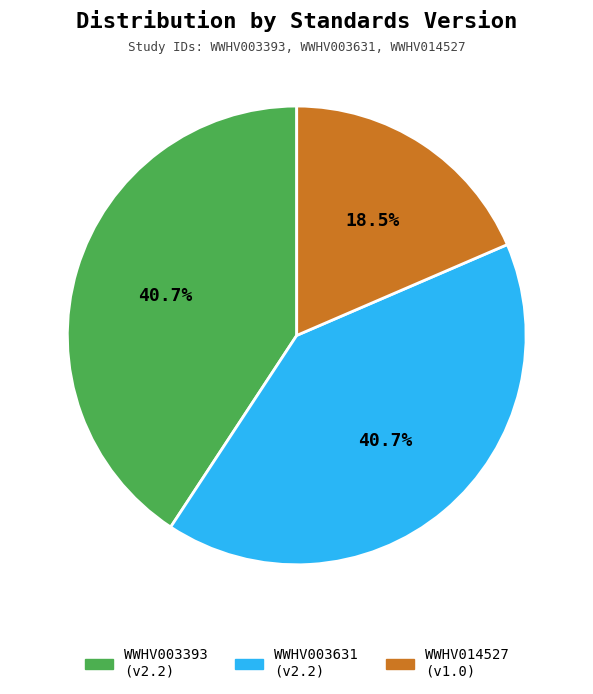

Count the number of slices in the pie.

3